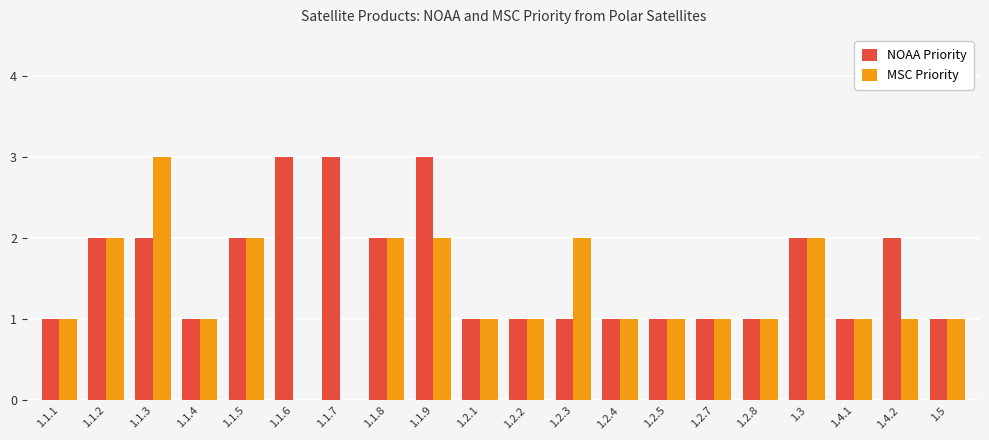

What is the sum of the MSC Priority values at 1.1.9 and 1.2.8?

3